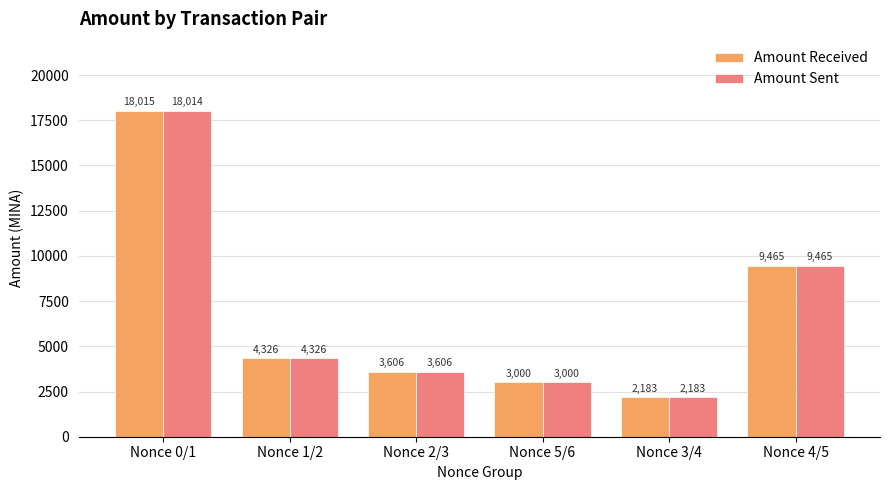

What is the sum of all Amount Sent values?

40593.8